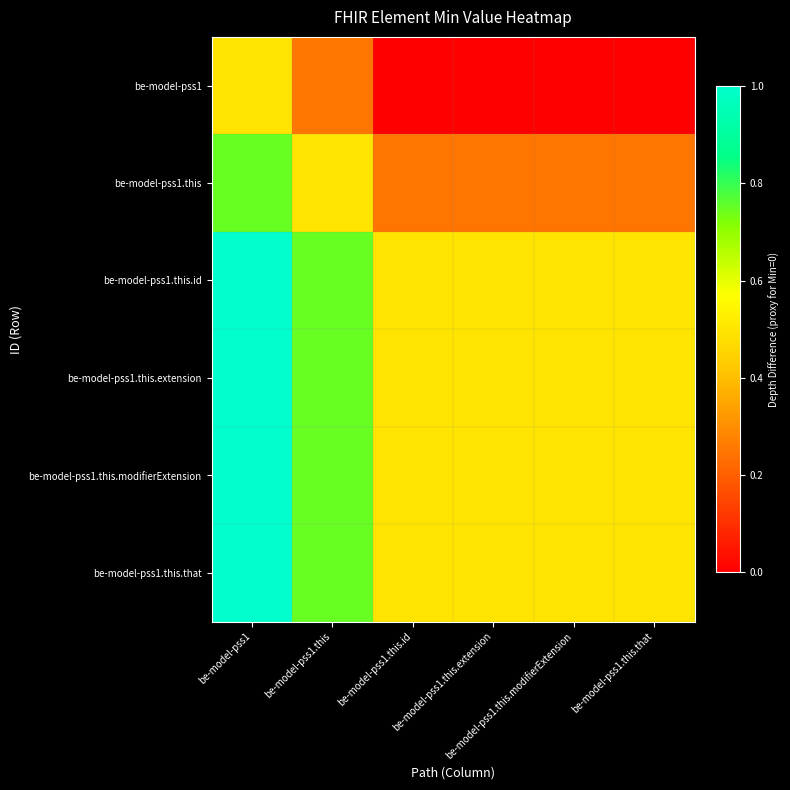

Which series has the largest range (max minus min)?

be-model-pss1